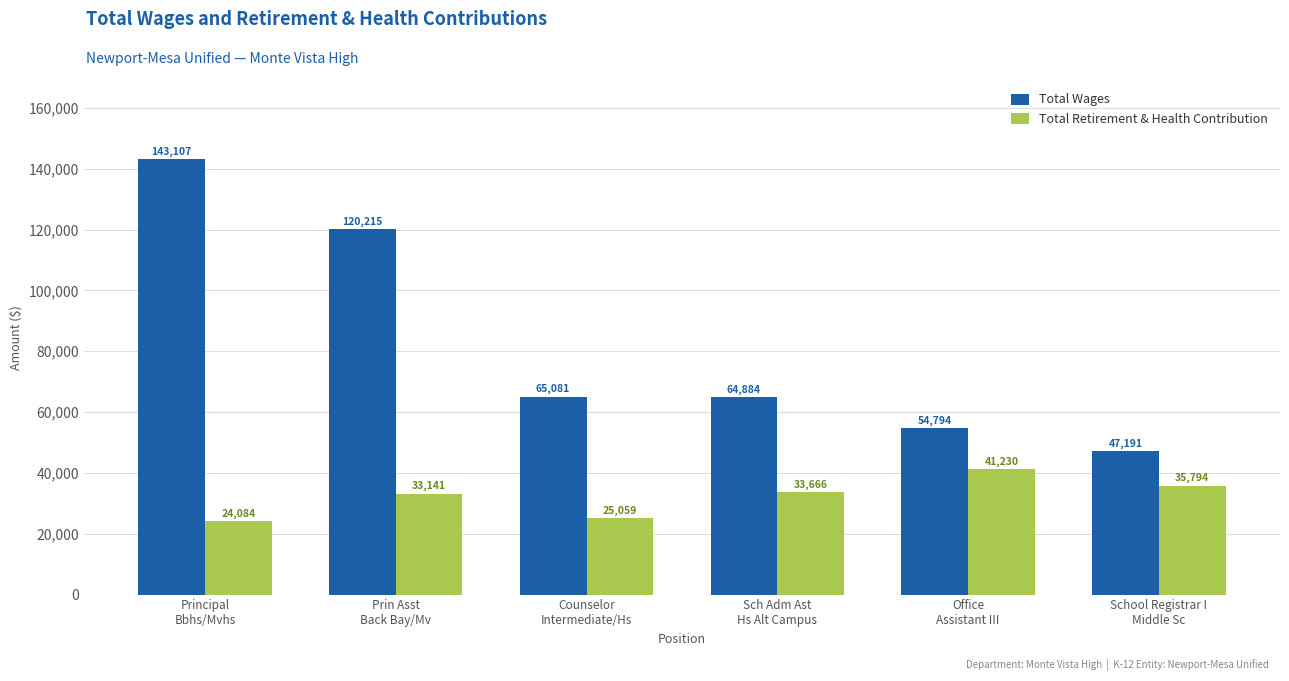

Rank the series by their maximum value, from lowest to highest.

Total Retirement & Health Contribution, Total Wages